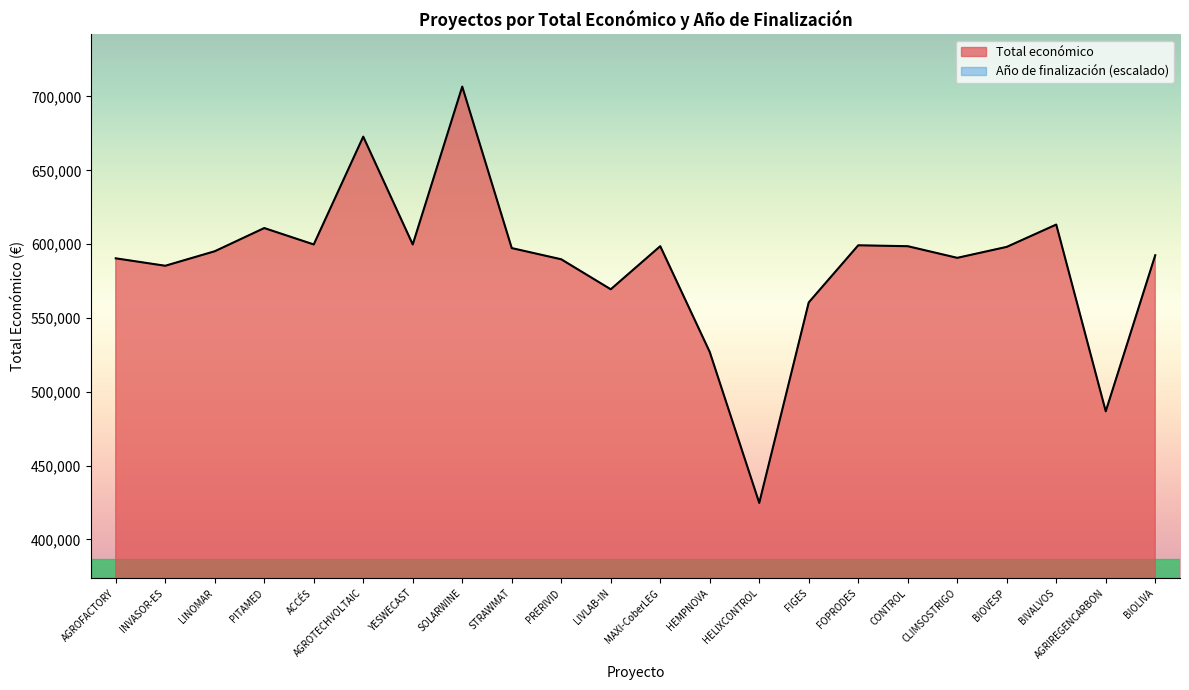

Between PITAMED and CLIMSOSTRIGO, which series saw the biggest shift?

Total económico